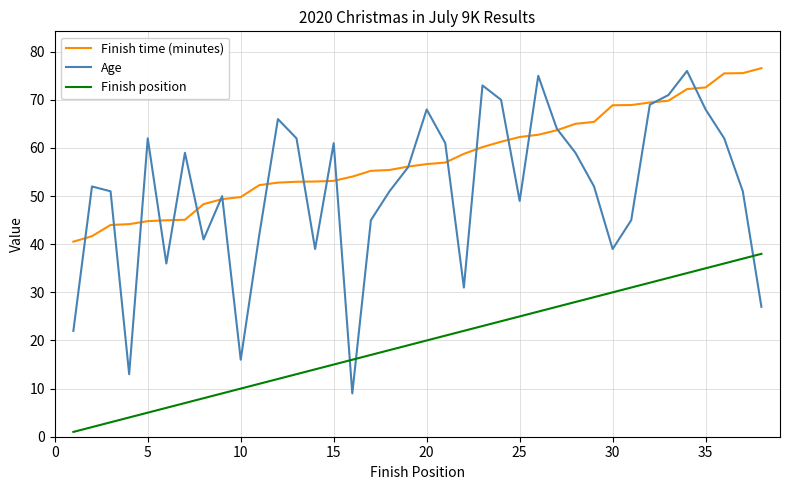

Which series has the widest spread of values?

Age